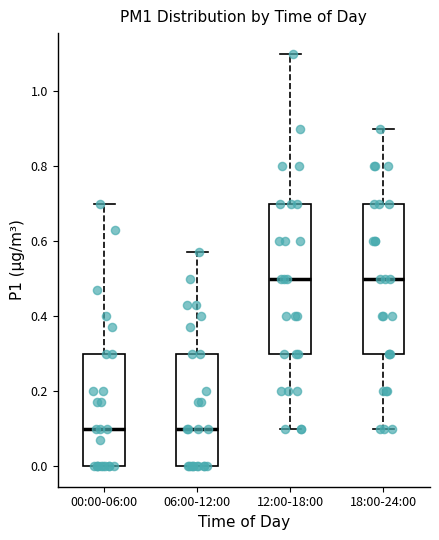

Reading left to right, read every box against the y-axis: the position of its median line, the range the box covers, and the ends of its whiskers. The values are not printed on the chart, so give them approximately, as read against the axis.

00:00-06:00: median 0.10, box 0.00 to 0.30, whiskers 0.00 to 0.70
06:00-12:00: median 0.10, box 0.00 to 0.30, whiskers 0.00 to 0.58
12:00-18:00: median 0.50, box 0.30 to 0.70, whiskers 0.10 to 1.10
18:00-24:00: median 0.50, box 0.30 to 0.70, whiskers 0.10 to 0.90